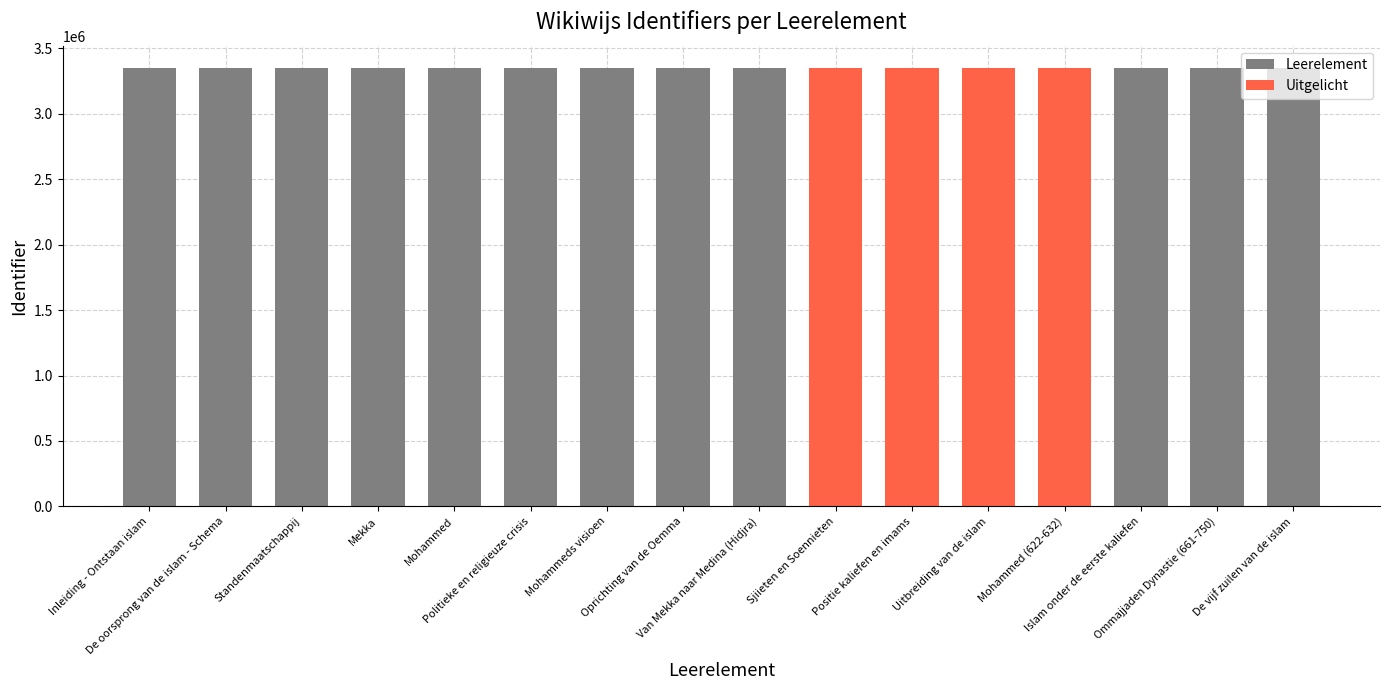

Read the value at Ommajjaden Dynastie (661-750).

3353901